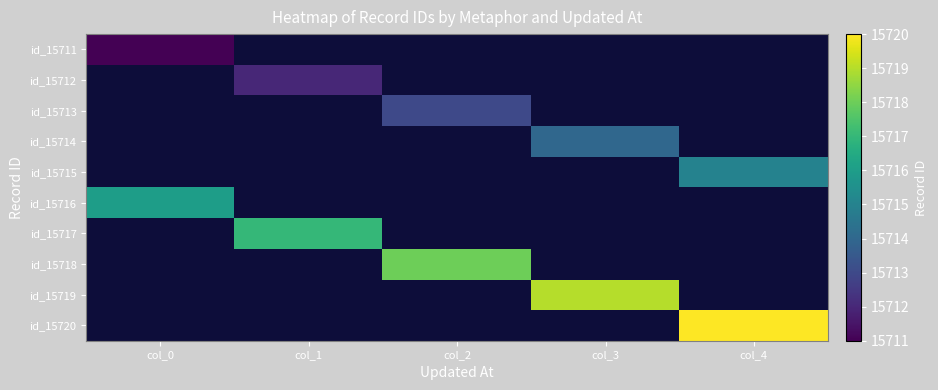

Rank the categories by id_15711 value from highest to lowest.

col_0, col_1, col_2, col_3, col_4